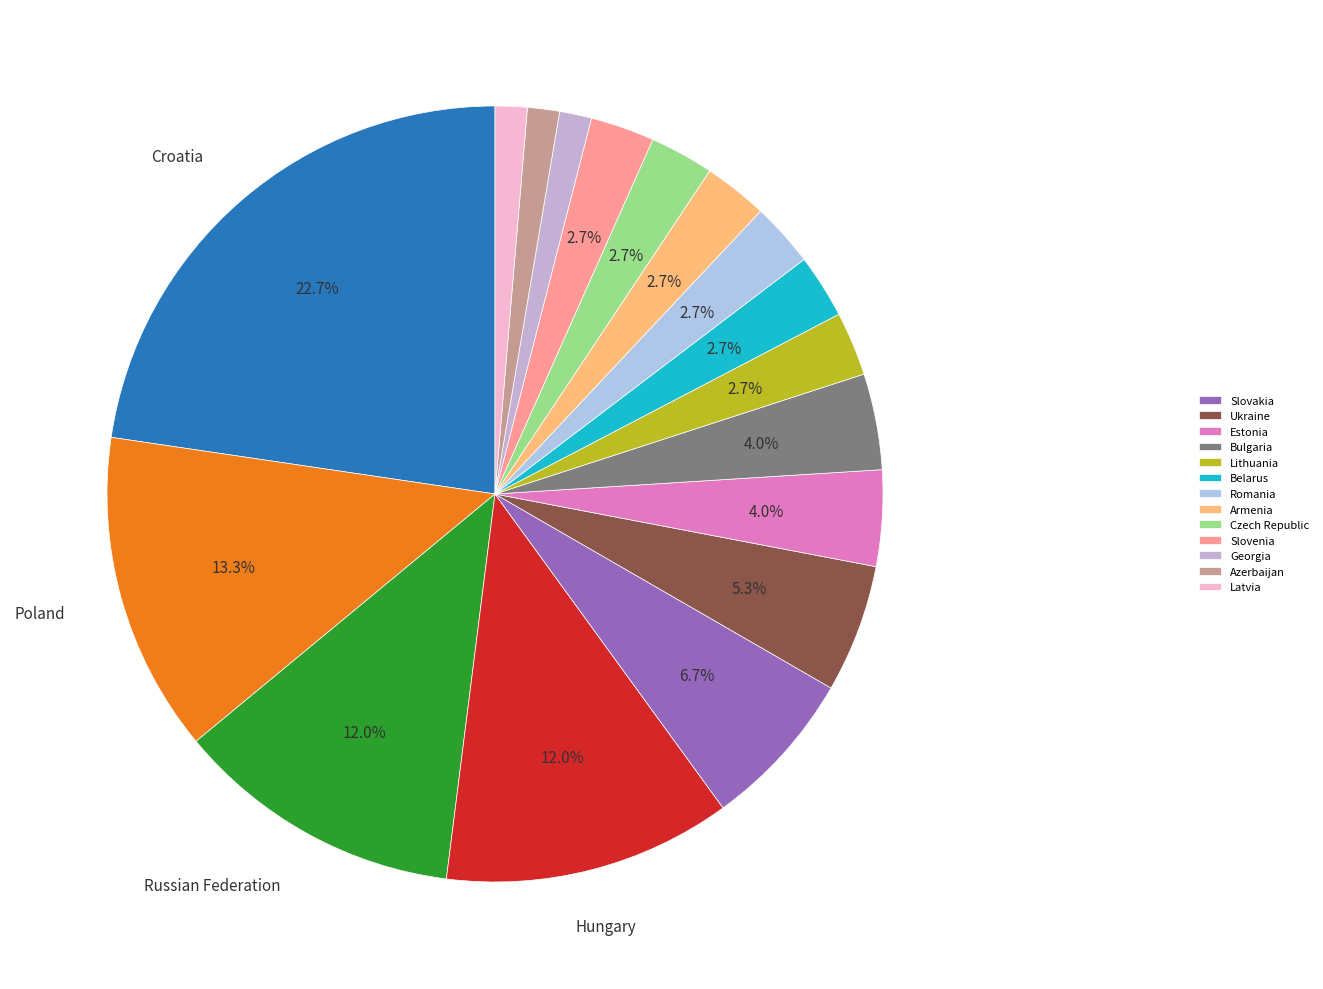

Count the number of slices in the pie.

17